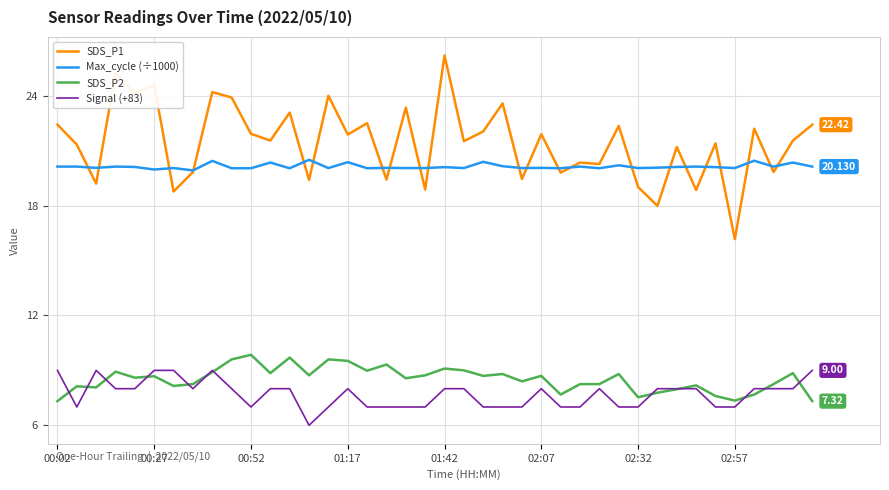

How many lines are shown in the chart?

4